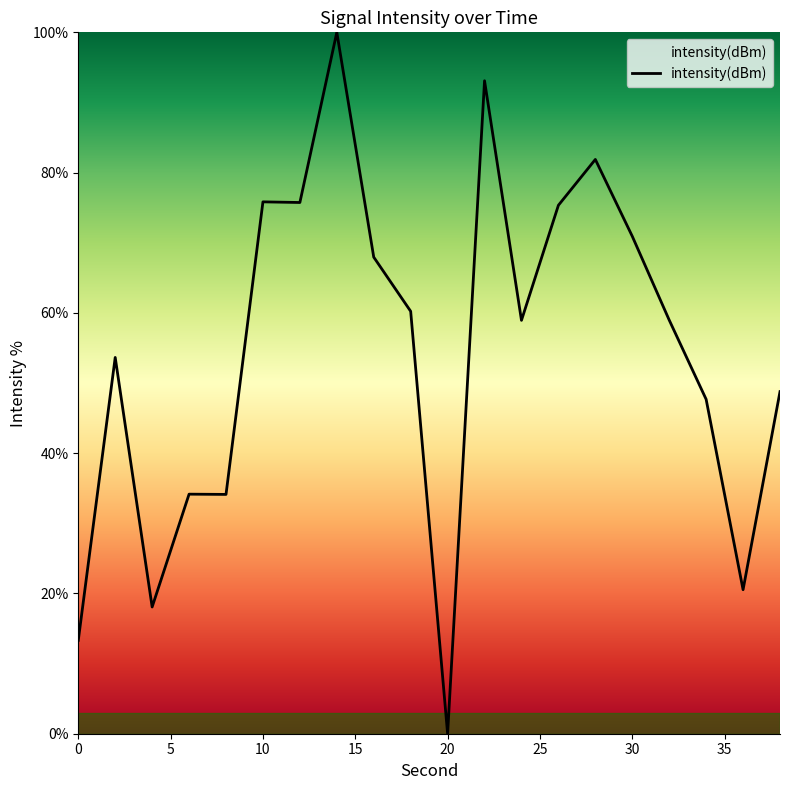

What is the greatest value displayed?

100.0